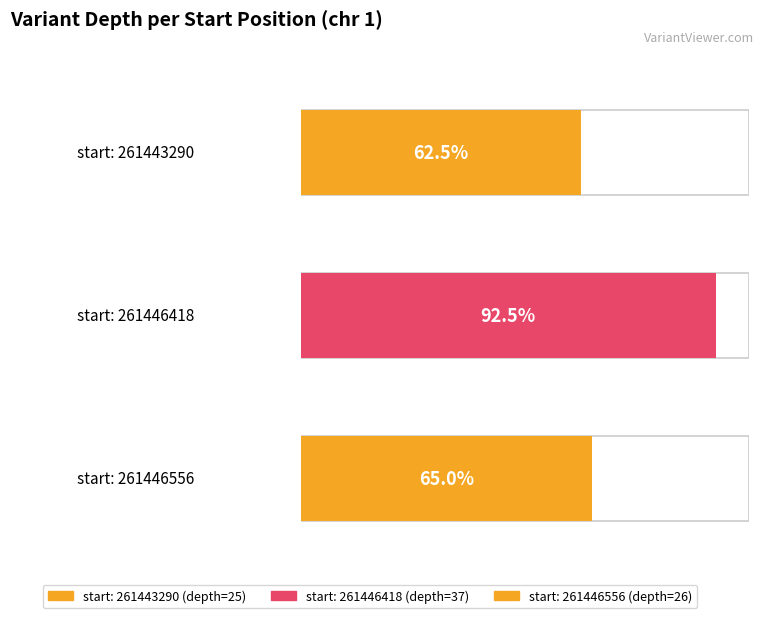

Between 261446556 and 261443290, which is larger?

261446556